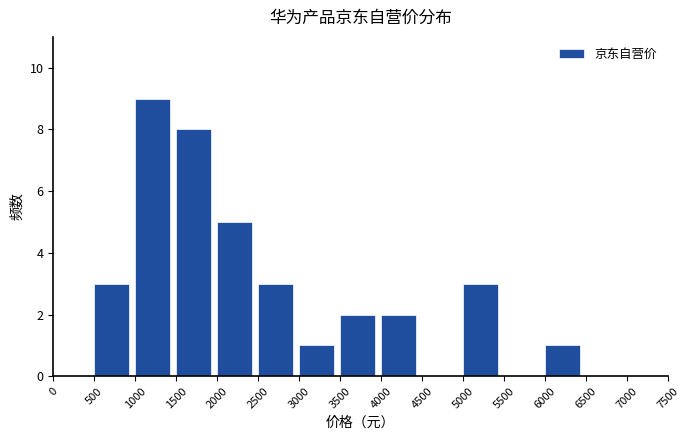

Reading left to right, list every bar in this chart as the range it spans on the x-axis followed by its height. The values are not printed on the chart, so give them approximately, as read against the axis.

0 to 500: 0
500 to 1000: 3
1000 to 1500: 9
1500 to 2000: 8
2000 to 2500: 5
2500 to 3000: 3
3000 to 3500: 1
3500 to 4000: 2
4000 to 4500: 2
4500 to 5000: 0
5000 to 5500: 3
5500 to 6000: 0
6000 to 6500: 1
6500 to 7000: 0
7000 to 7500: 0